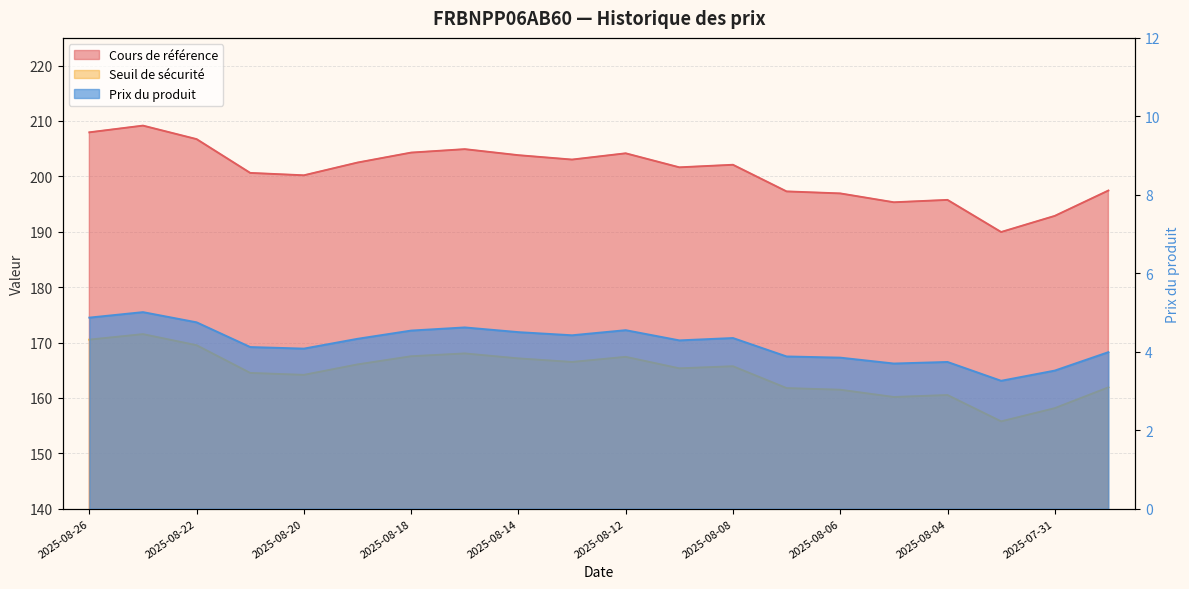

Which series has the largest range (max minus min)?

Cours de référence